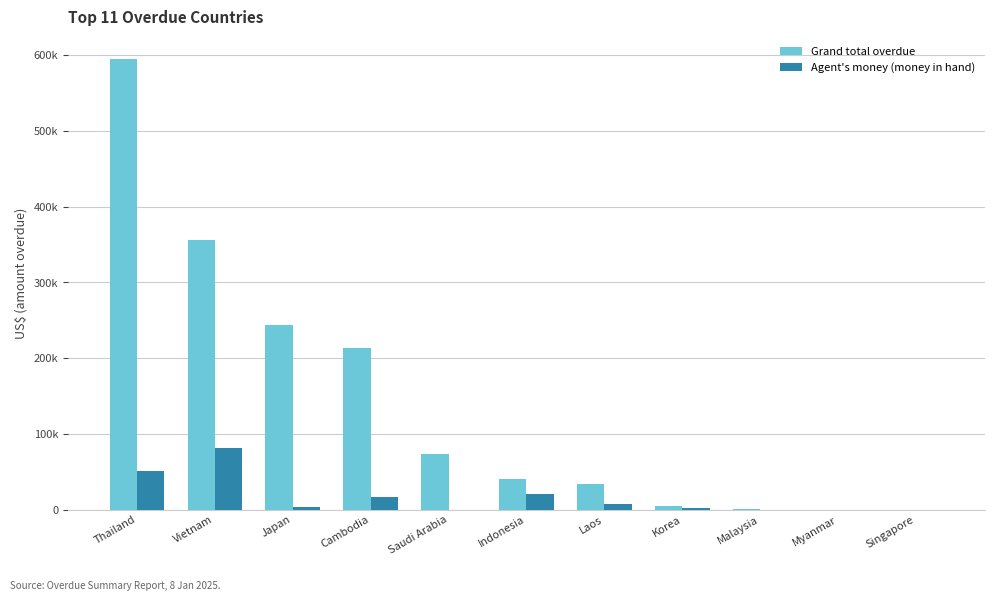

Which category has the lowest value in the Agent's money (money in hand) series?

Saudi Arabia